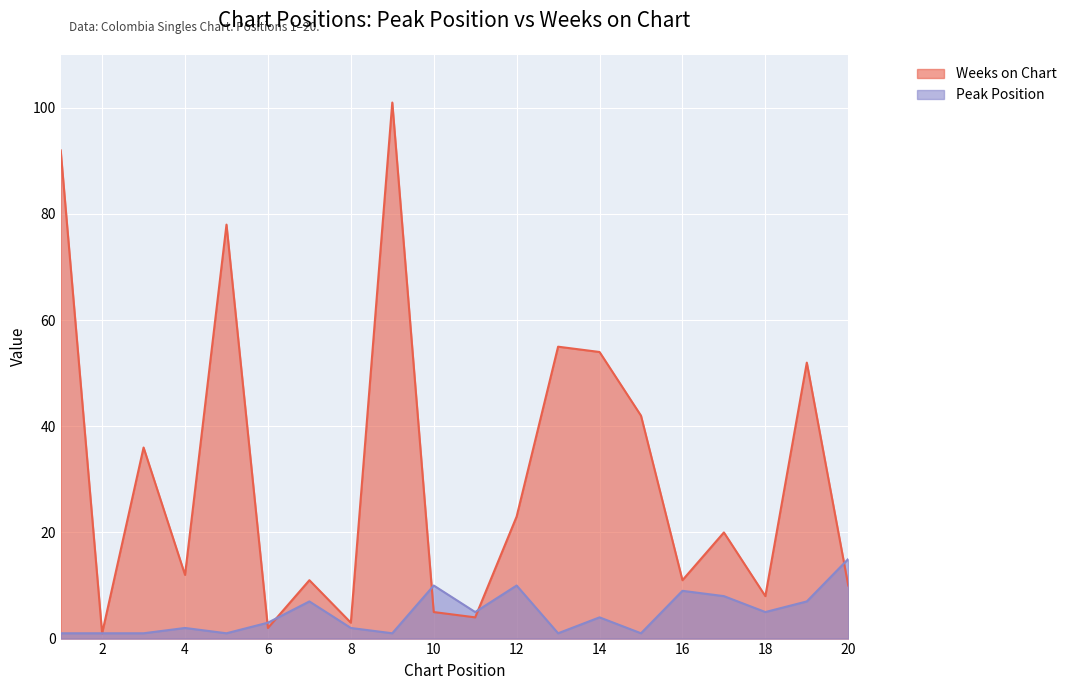

What is the value of the Peak Position point at the 14th from the left?

4